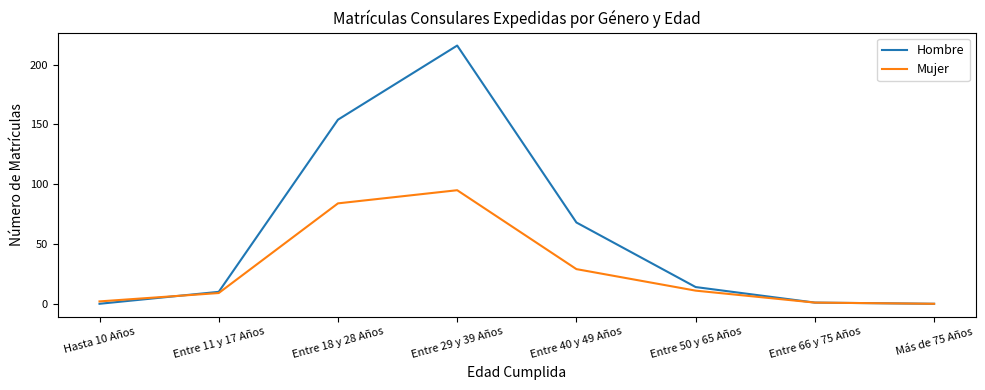

What is the sum of all Mujer values?

231